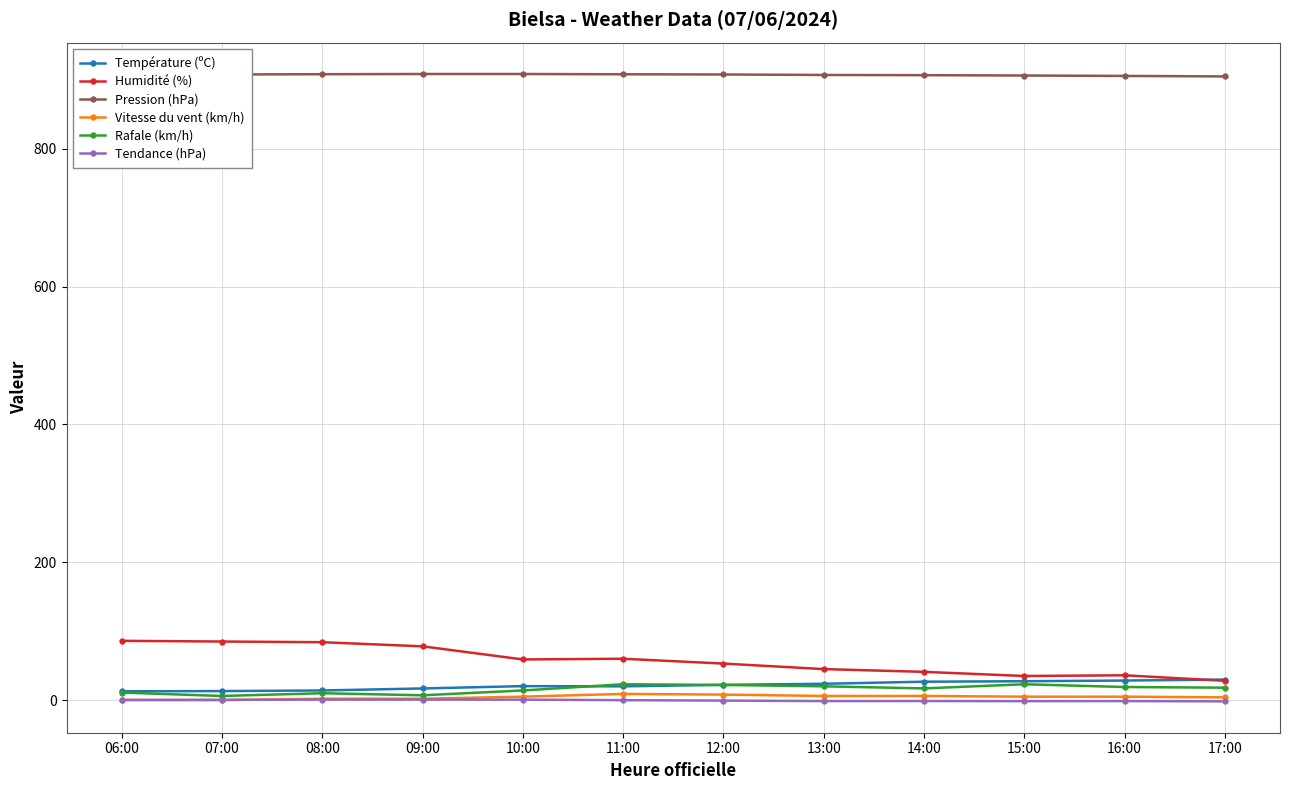

True or false: Rafale (km/h) and Humidité (%) cross at least once.

False